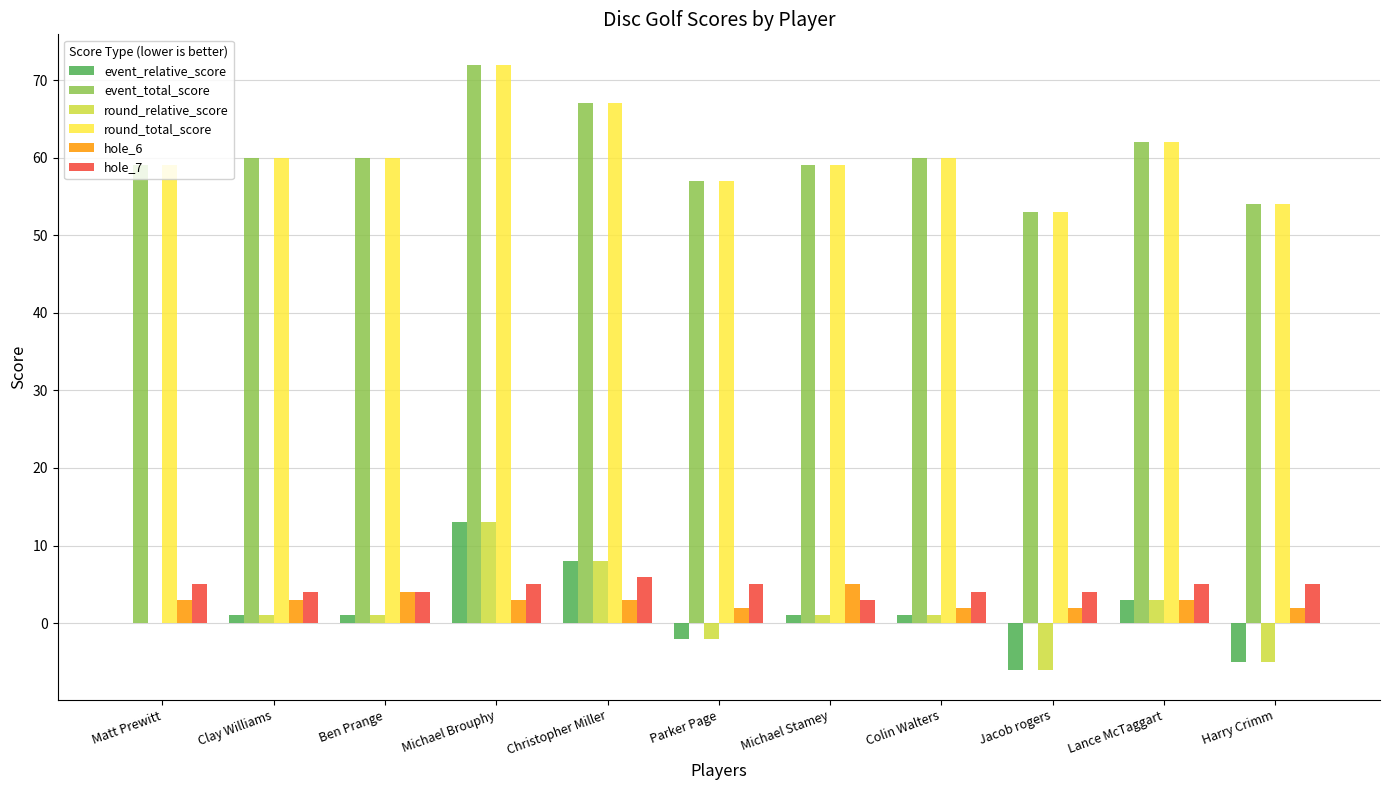

The round_relative_score series shows -2 at Harry Crimm. True or false?

False